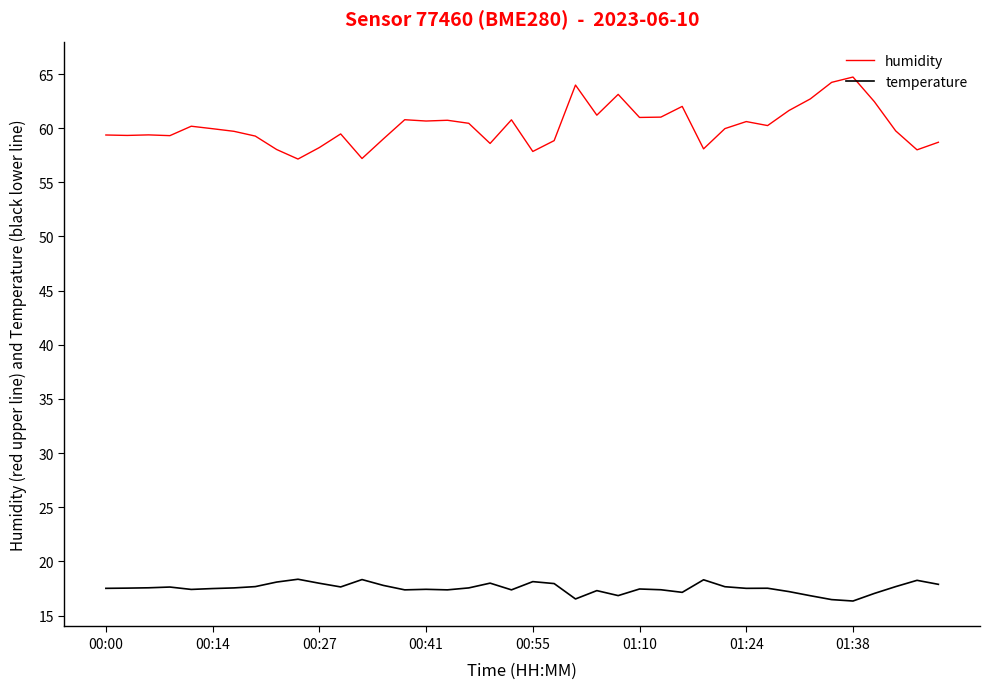

What is the average value of the temperature series?

17.5